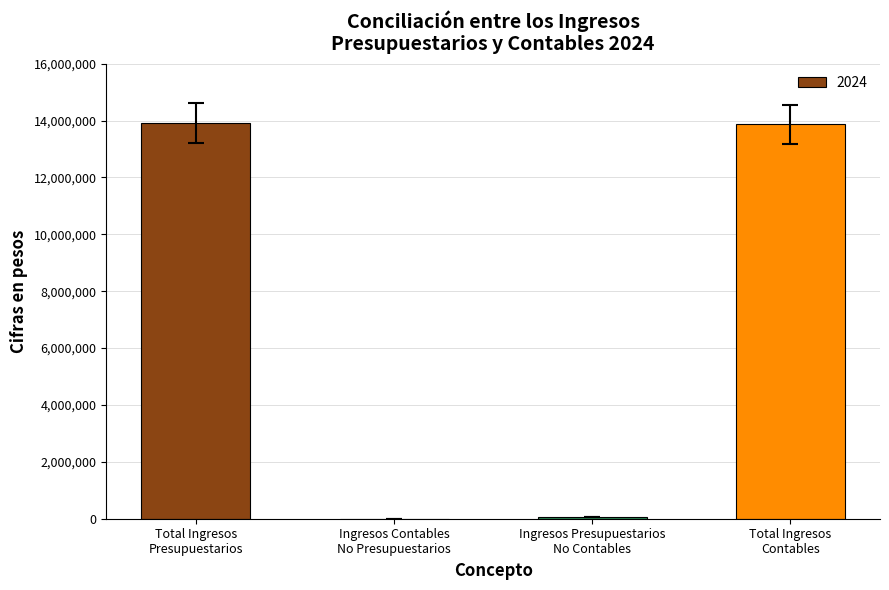

The chart shows a value of 3374274.7 at Total Ingresos
Presupuestarios. True or false?

False